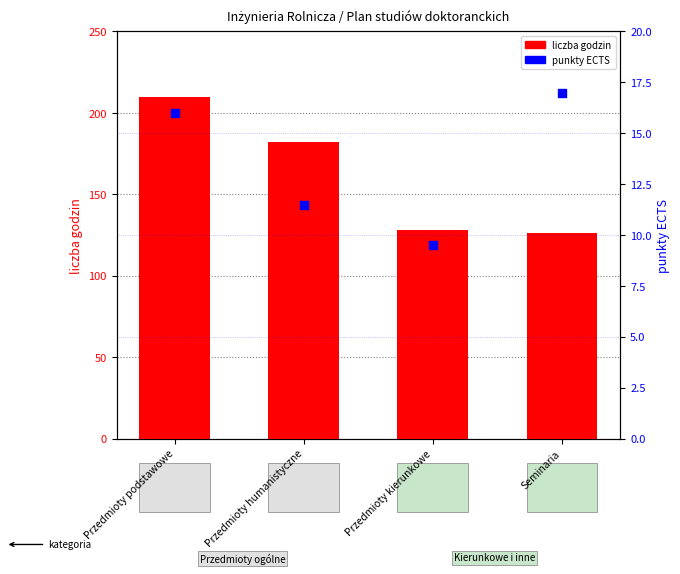

Is the value of punkty ECTS at Przedmioty podstawowe greater than the value of liczba godzin at Przedmioty podstawowe?

No